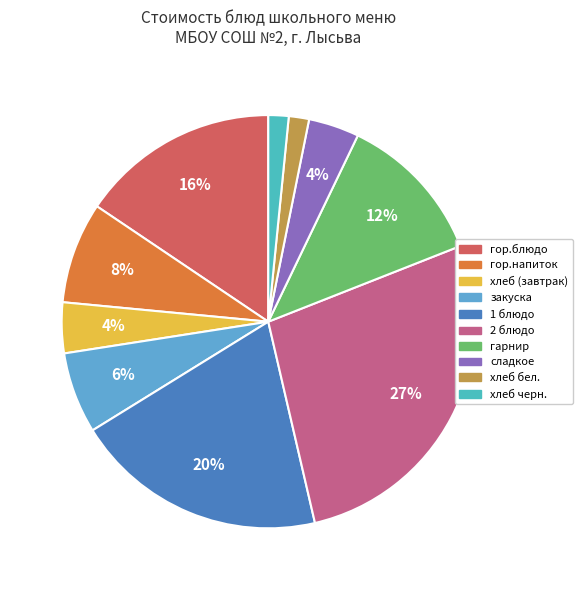

What is the smallest slice in the pie chart?

хлеб бел. (хлеб пшеничный)